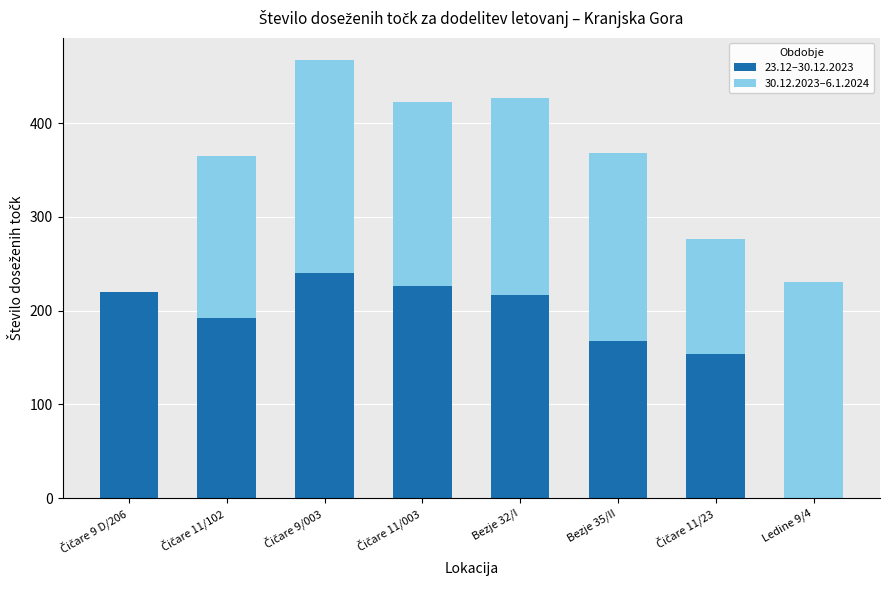

What is the sum of all 23.12–30.12.2023 values?

1417